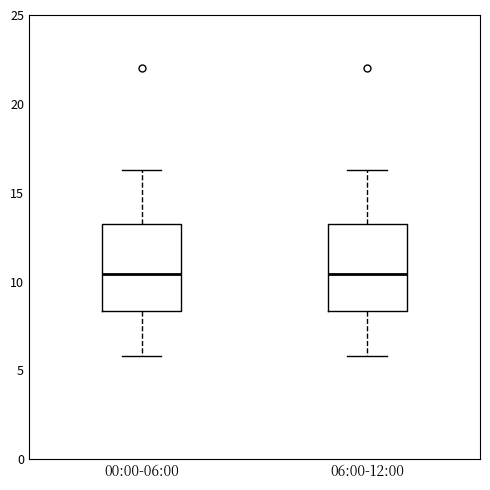

Reading left to right, read every box against the y-axis: the position of its median line, the range the box covers, and the ends of its whiskers. The values are not printed on the chart, so give them approximately, as read against the axis.

00:00-06:00: median 10.5, box 8.5 to 13.0, whiskers 6.0 to 16.5
06:00-12:00: median 10.5, box 8.5 to 13.0, whiskers 6.0 to 16.5